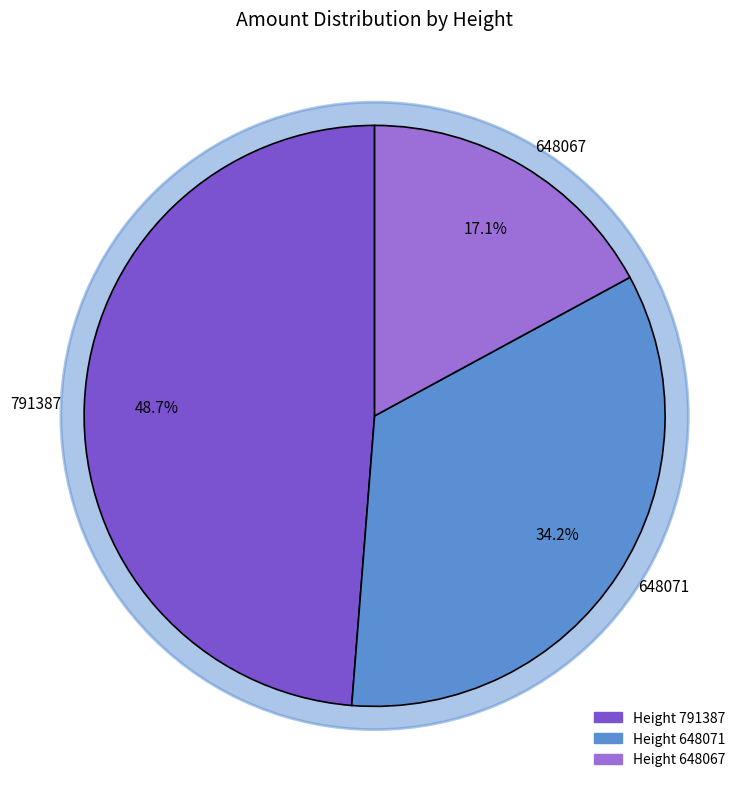

What percentage is the 648067 slice, to the nearest percent?

17%